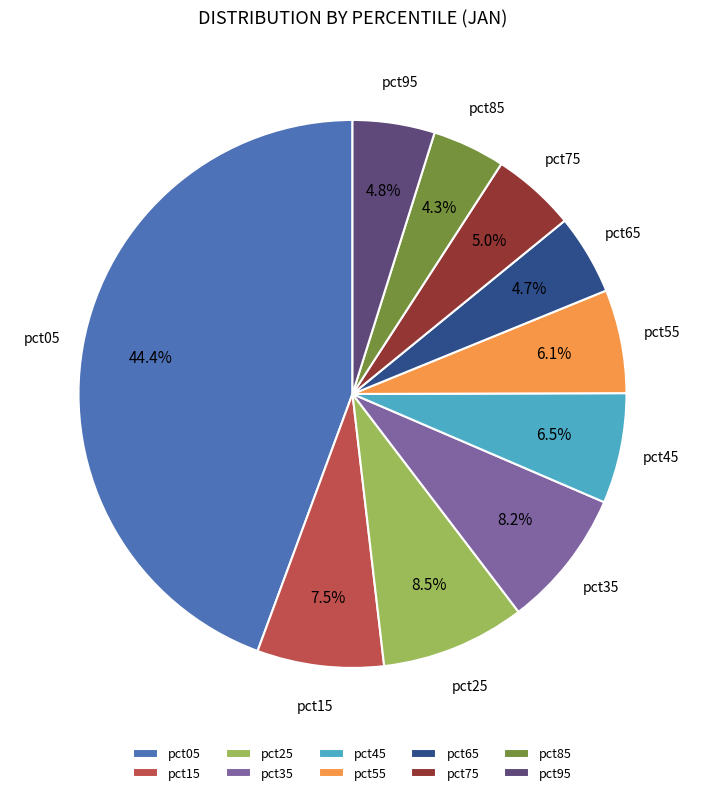

Is the sum of pct35 and pct85 greater than half?

No